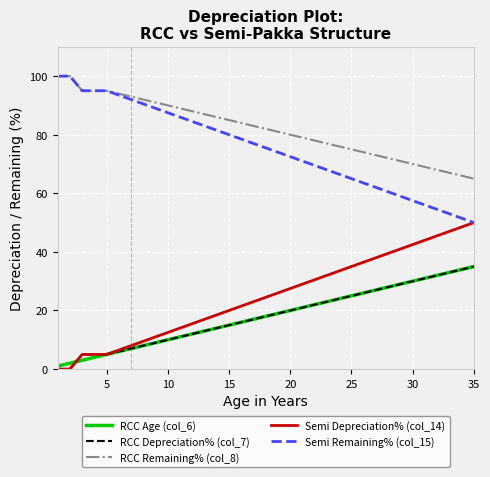

True or false: RCC Remaining% (col_8) and RCC Age (col_6) intersect in this chart.

False